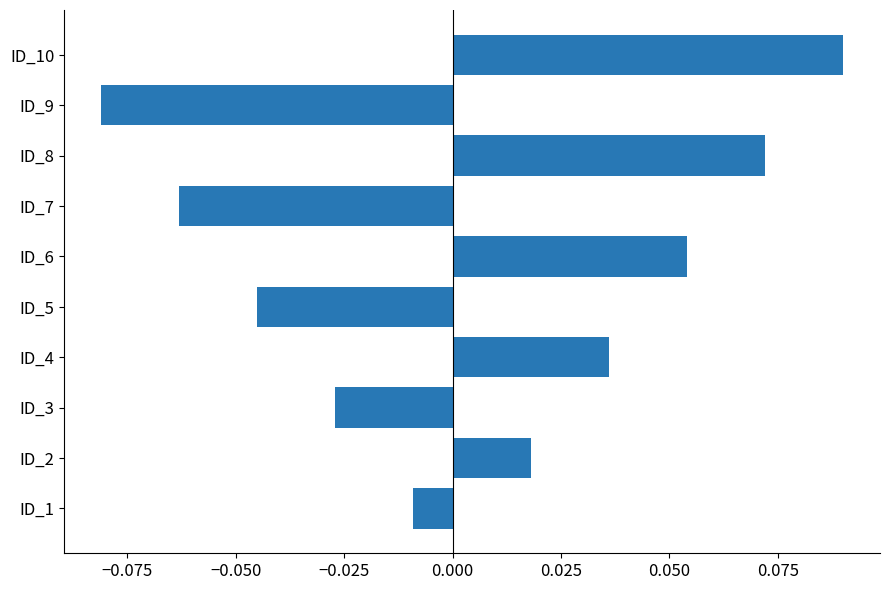

The chart shows a value of 0.0 at ID_8. True or false?

False